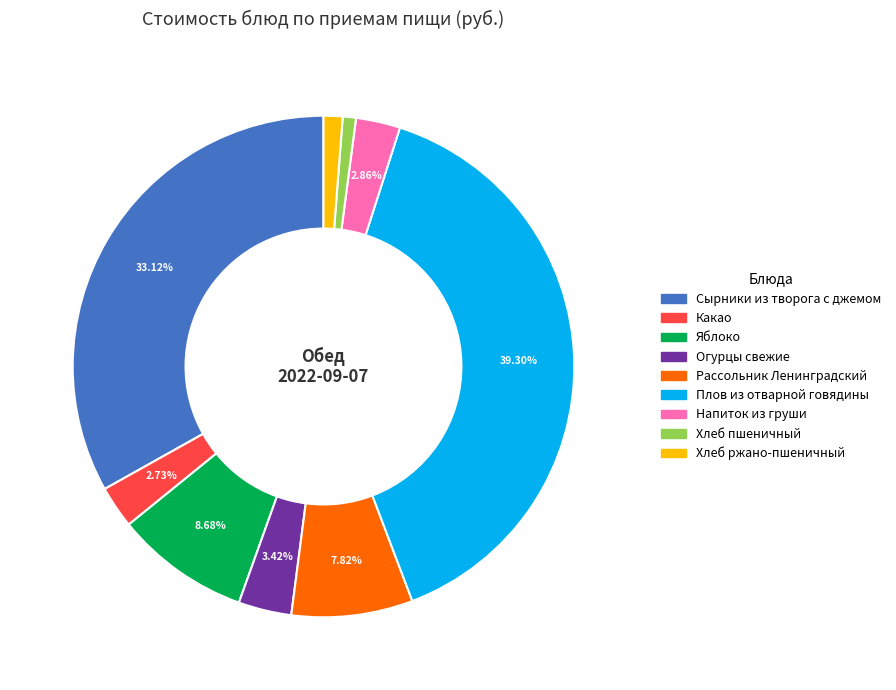

Between Сырники из творога с джемом and Рассольник Ленинградский, which is larger?

Сырники из творога с джемом